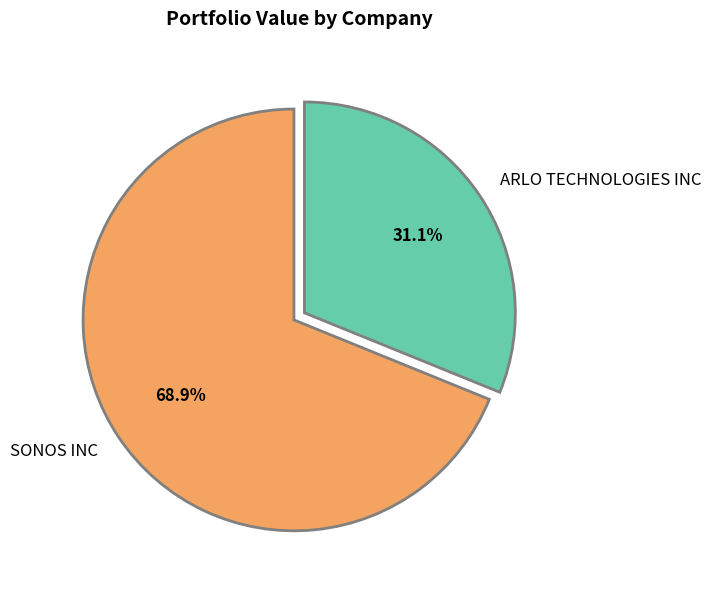

To the nearest percent, what is the average slice percentage?

50%